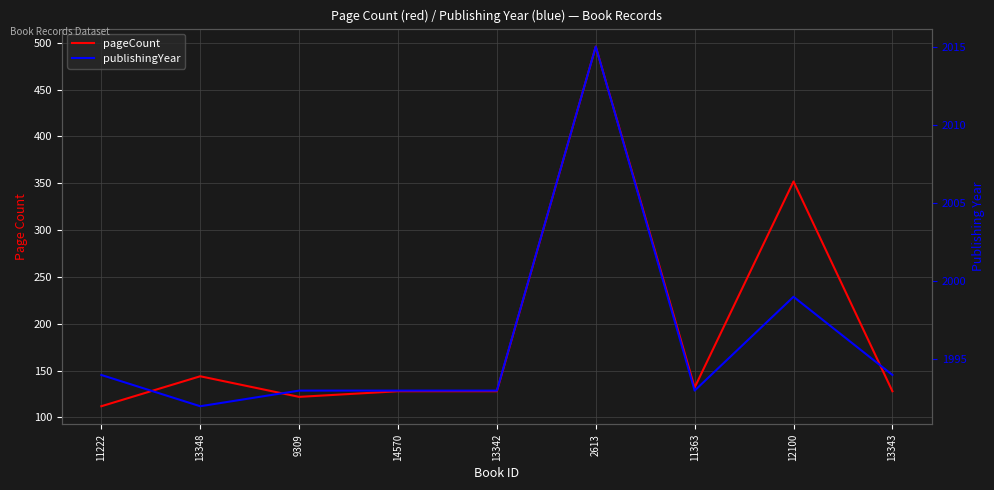

The publishingYear series shows 1994 at 13343. True or false?

True